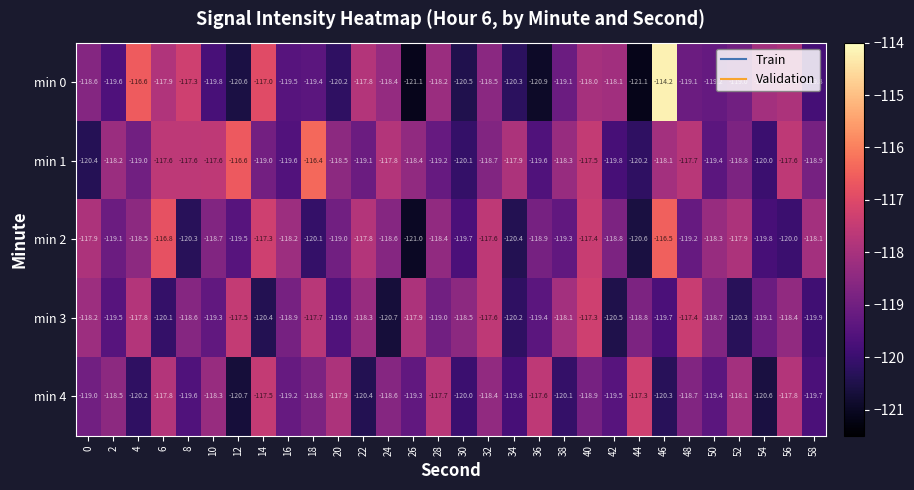

At 46, list the series in order from smallest to largest.

min 4, min 3, min 1, min 2, min 0